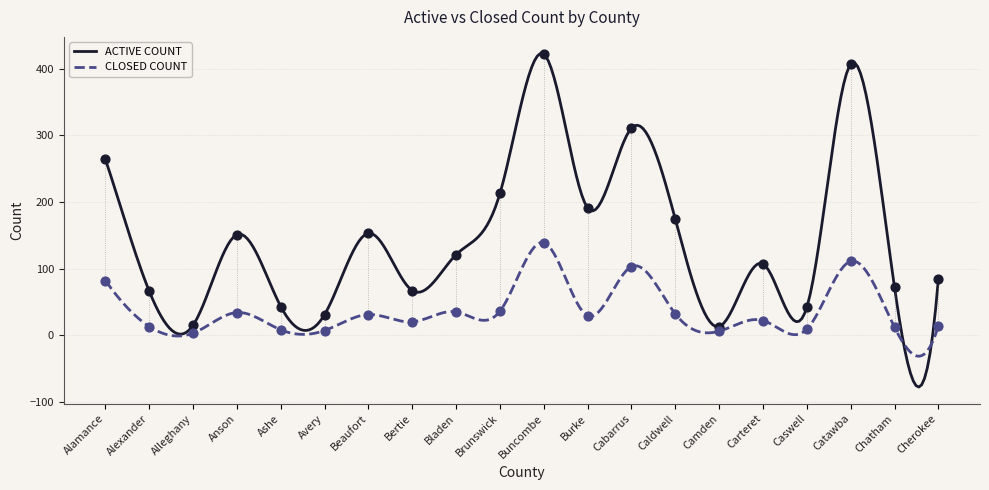

What is the total value across all series at Chatham?

84